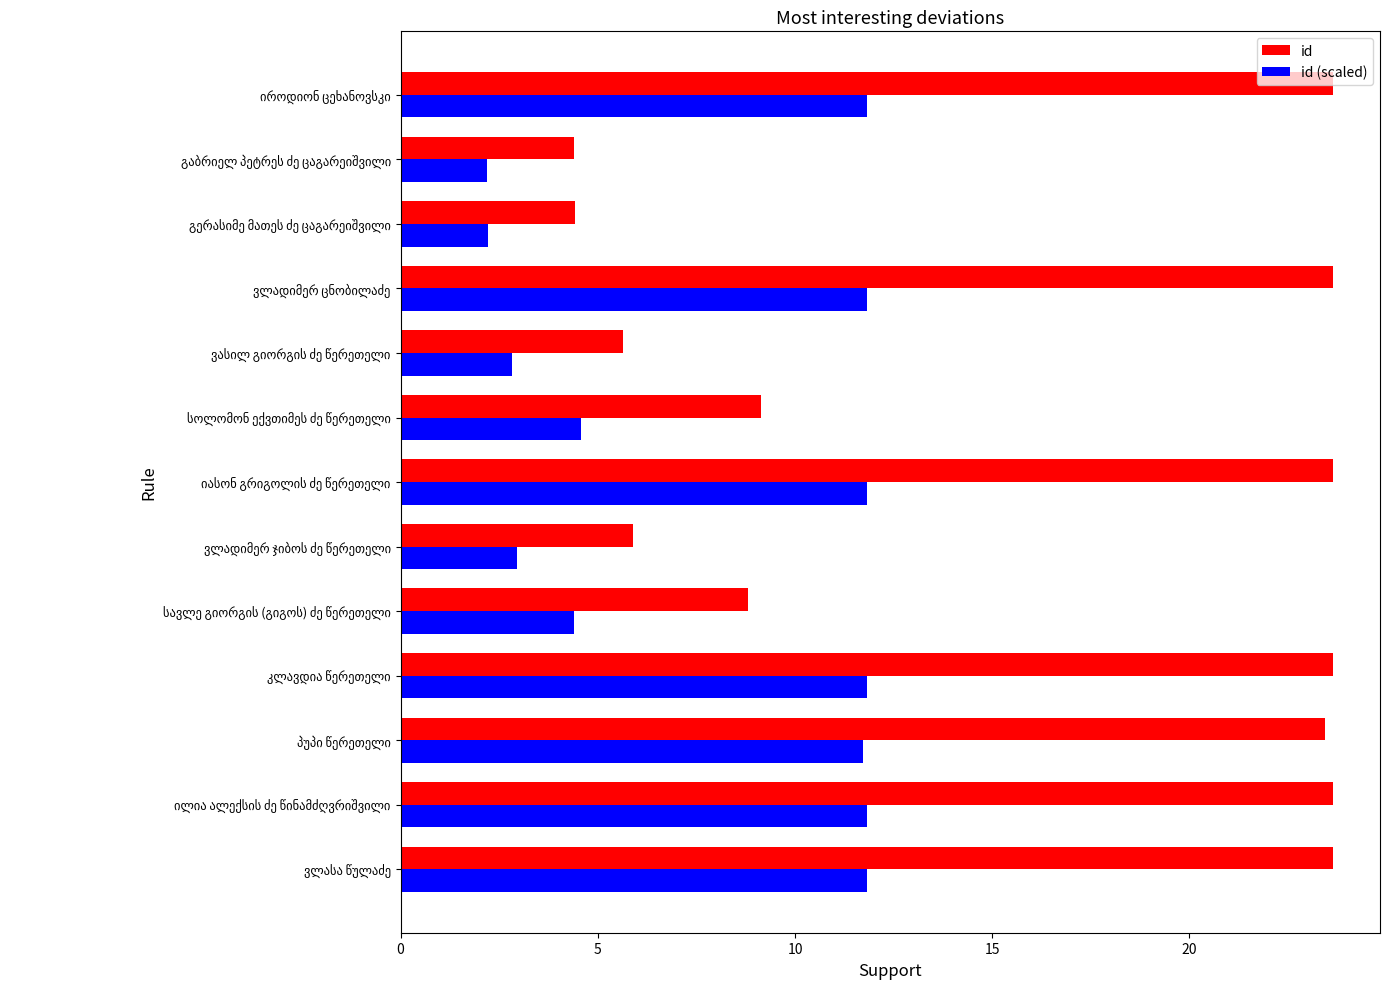

What is the difference between the second highest and minimum values in the id series?

19.3